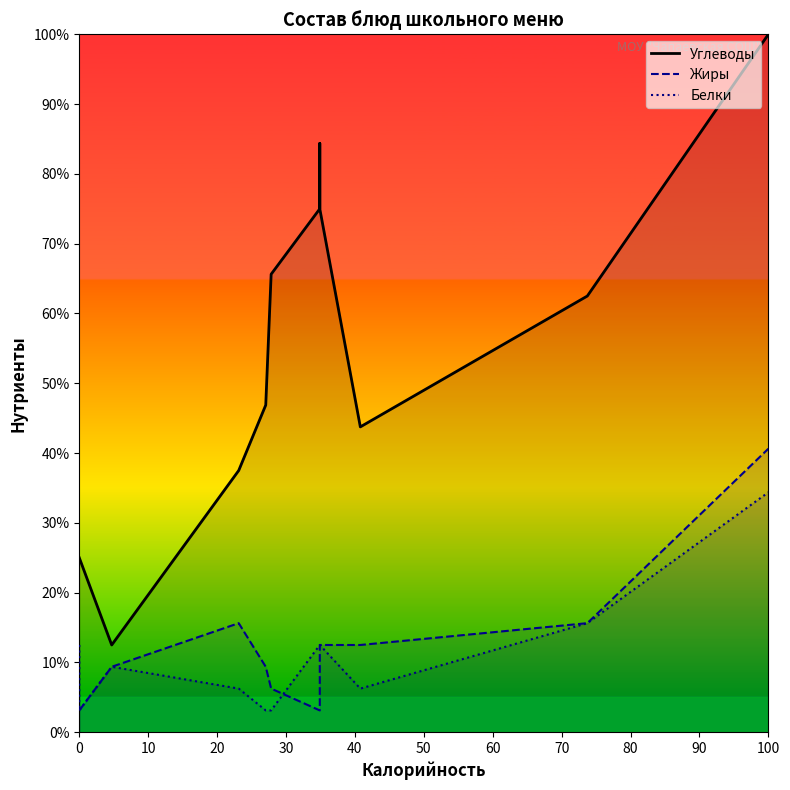

True or false: Белки and Углеводы cross at least once.

False